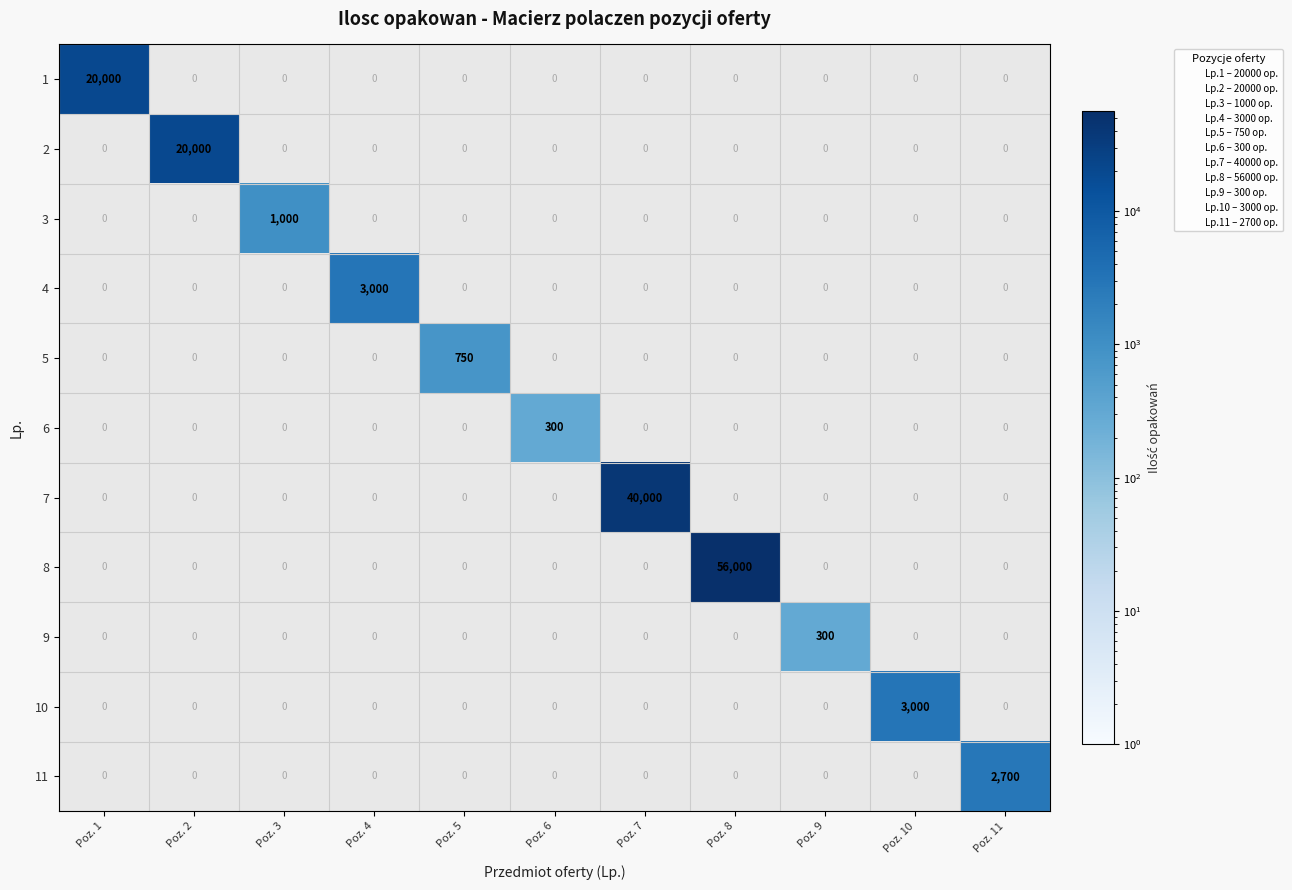

How many values in the 4 series exceed 0?

1